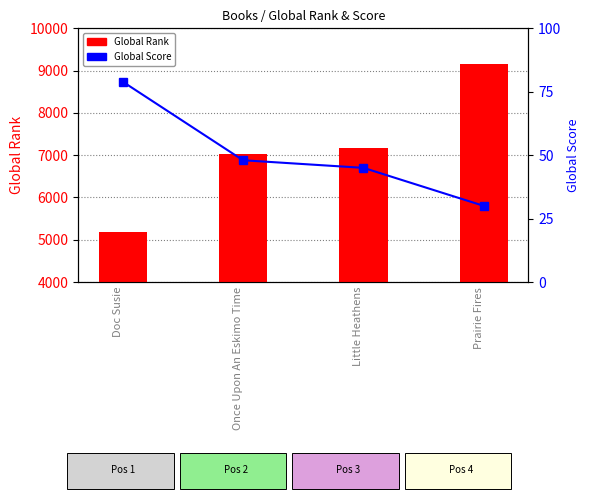

What is the average value of the Global Score series?

50